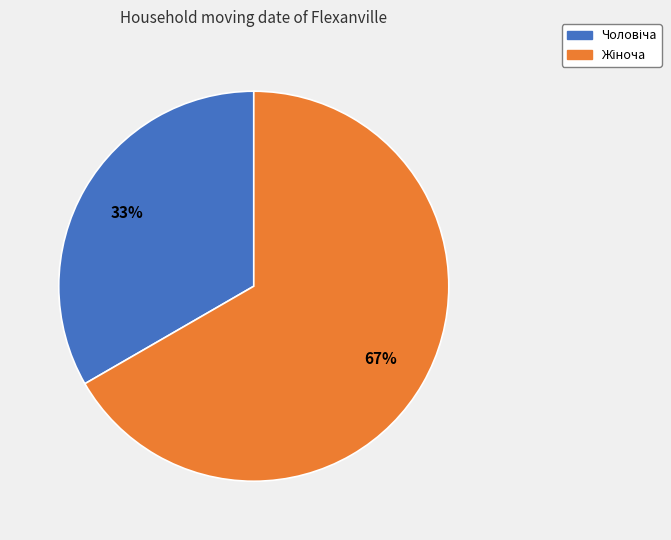

Is there any slice that represents more than half of the pie?

Yes